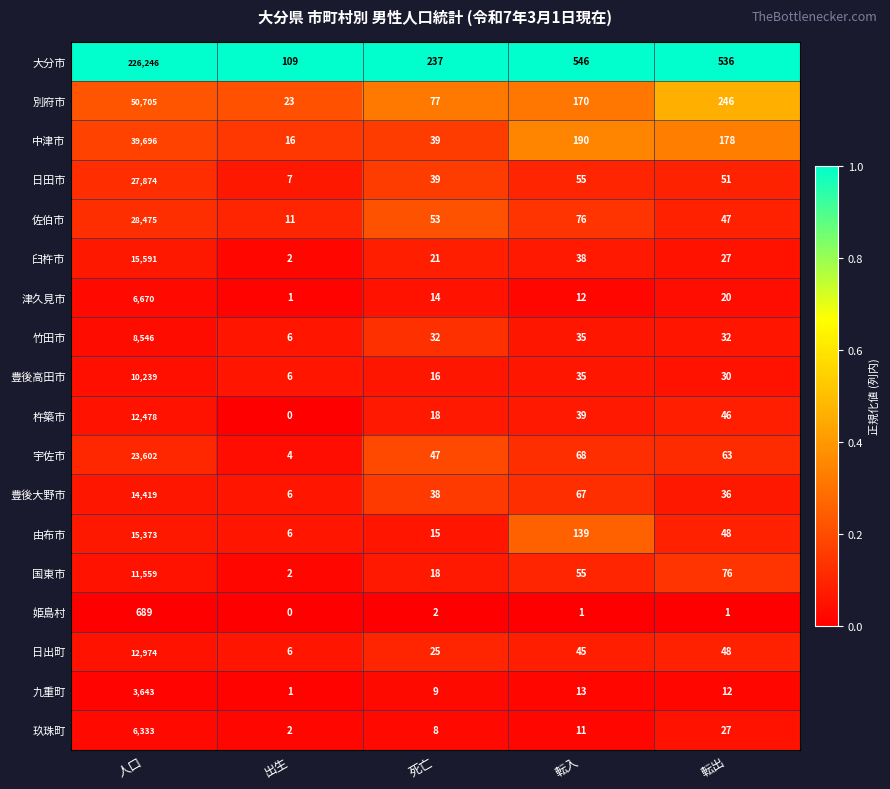

Is the value of 日田市 at 人口 greater than the value of 津久見市 at 人口?

Yes